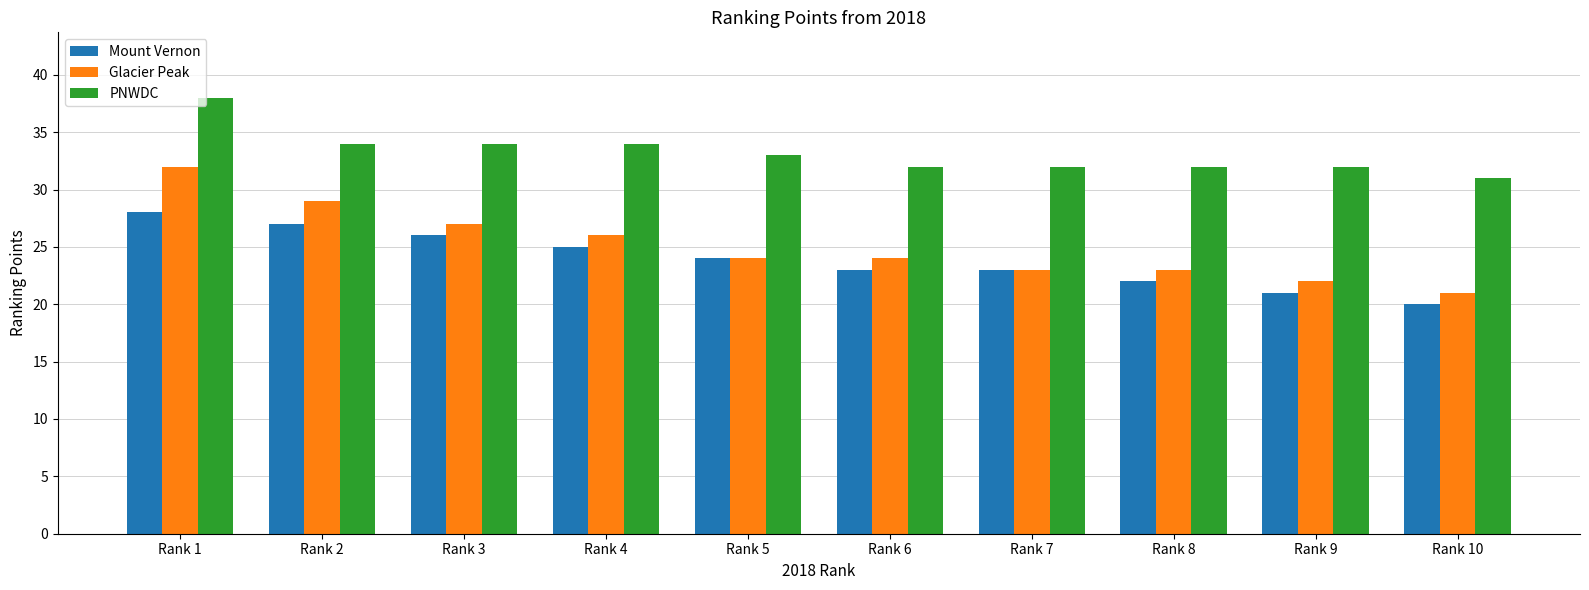

Reading left to right, what are all the values shown in this chart?

Mount Vernon: 28	27	26	25	24	23	23	22	21	20
Glacier Peak: 32	29	27	26	24	24	23	23	22	21
PNWDC: 38	34	34	34	33	32	32	32	32	31